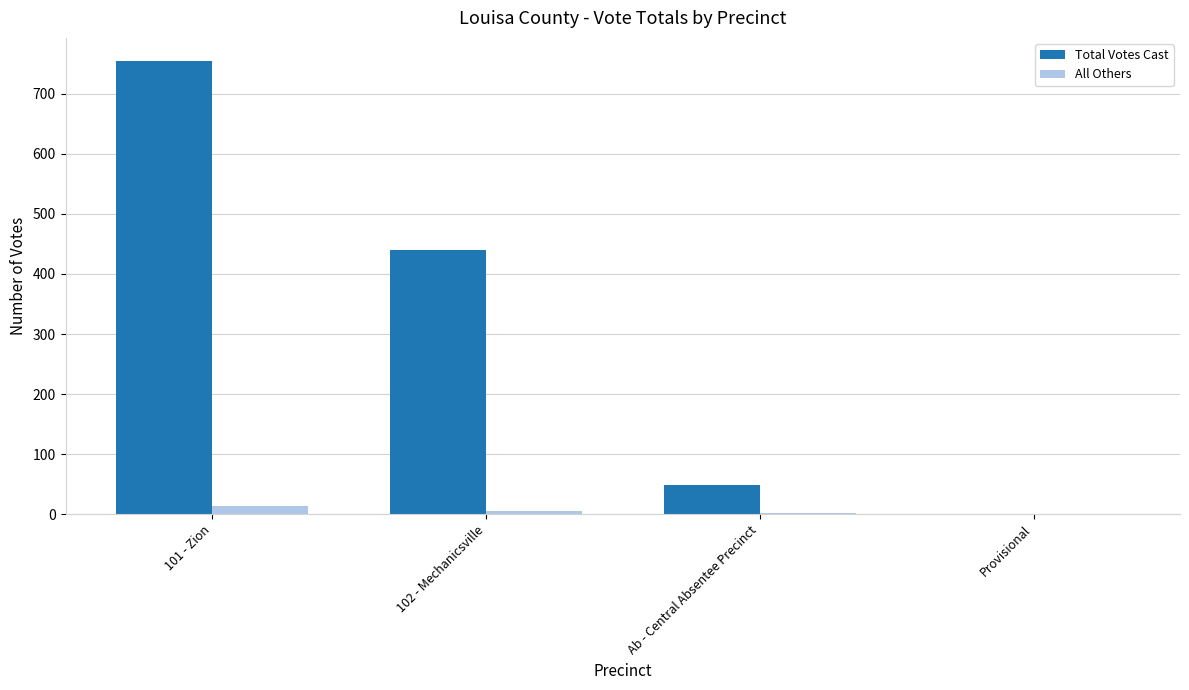

What is the total value across all series at Ab - Central Absentee Precinct?

50